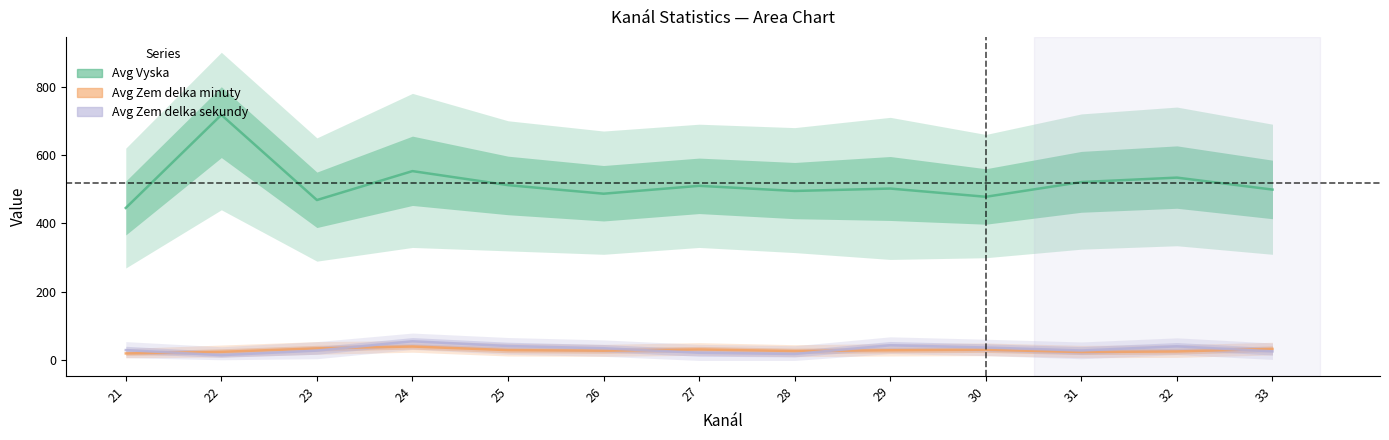

What is the minimum value for Avg Vyska?

445.4